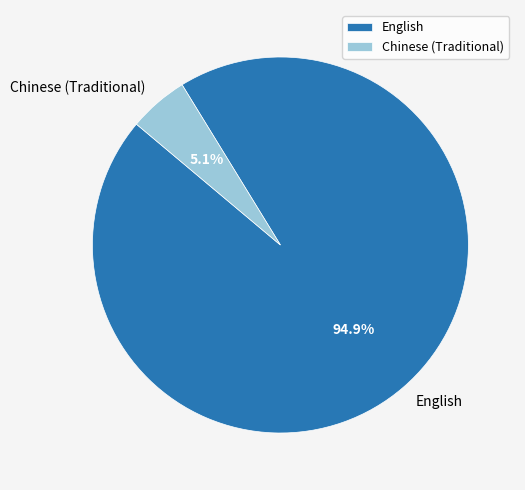

How many segments does this pie chart have?

2